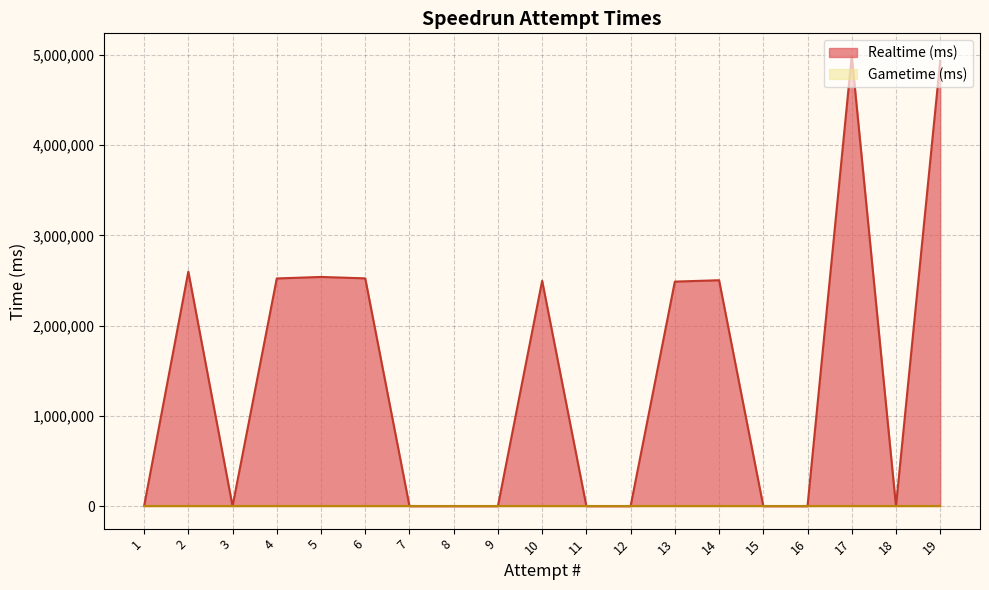

Which label corresponds to the largest value in the chart?

17